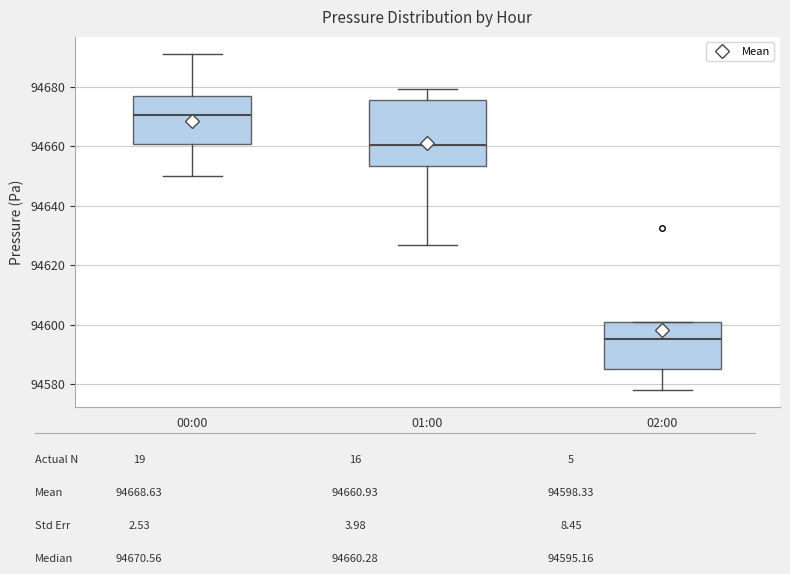

Reading left to right, read every box against the y-axis: the position of its median line, the range the box covers, and the ends of its whiskers. The values are not printed on the chart, so give them approximately, as read against the axis.

00:00: median 94670, box 94660 to 94678, whiskers 94650 to 94692
01:00: median 94660, box 94654 to 94676, whiskers 94626 to 94680
02:00: median 94596, box 94584 to 94602, whiskers 94578 to 94602